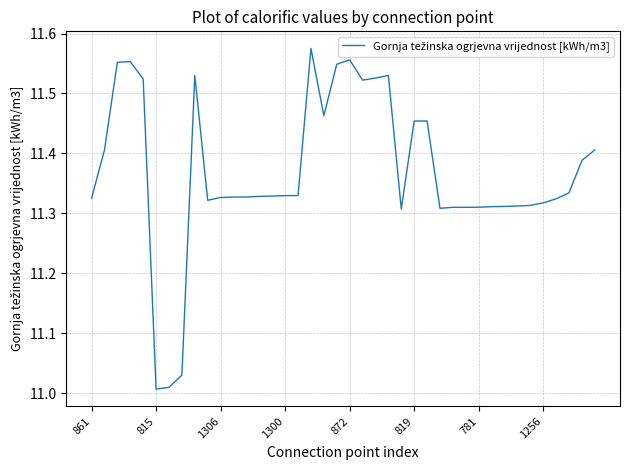

How many lines are shown in the chart?

1